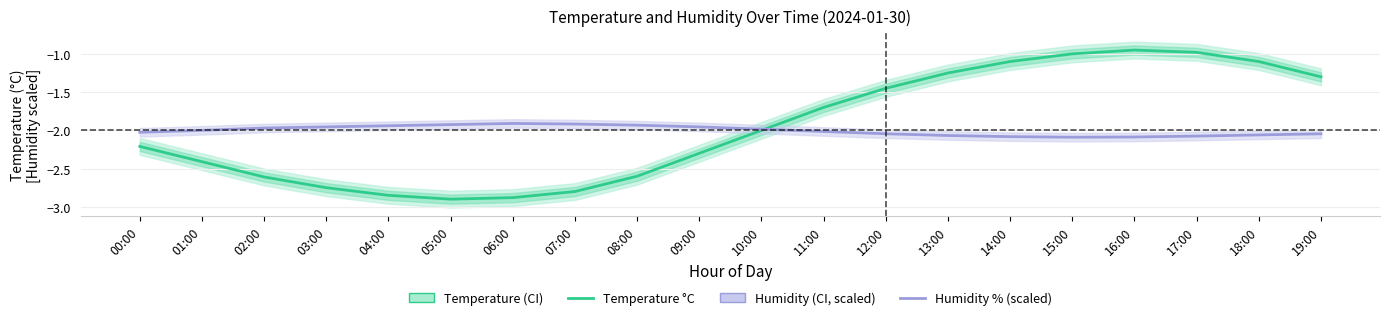

How many data points in Humidity % (scaled) are above -2?

9